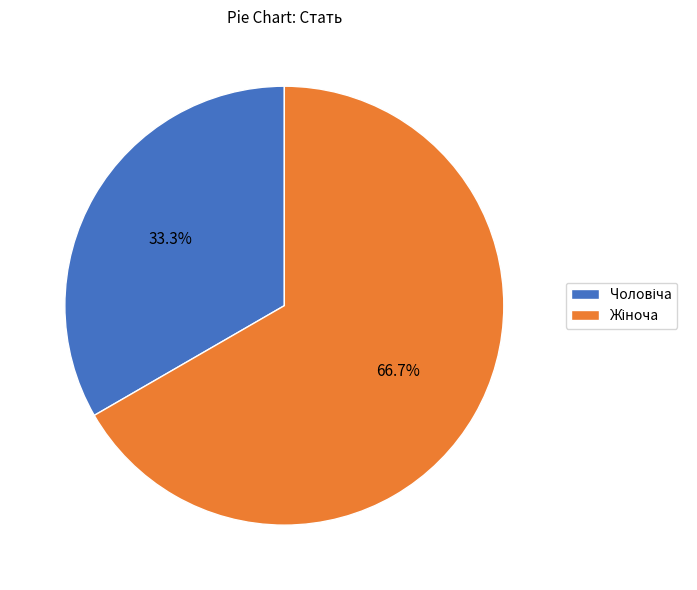

Is there a majority slice in this chart?

Yes